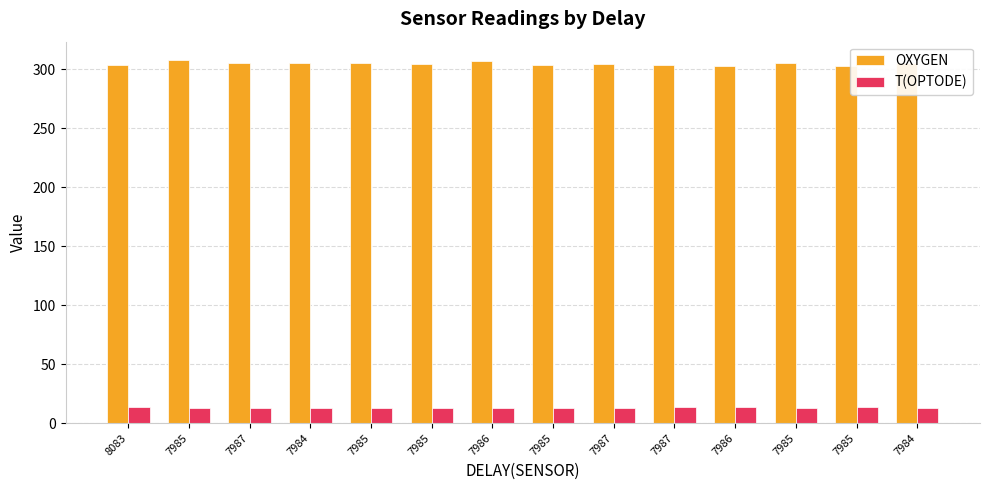

Between 8083 and 7986, which series saw the biggest shift?

OXYGEN